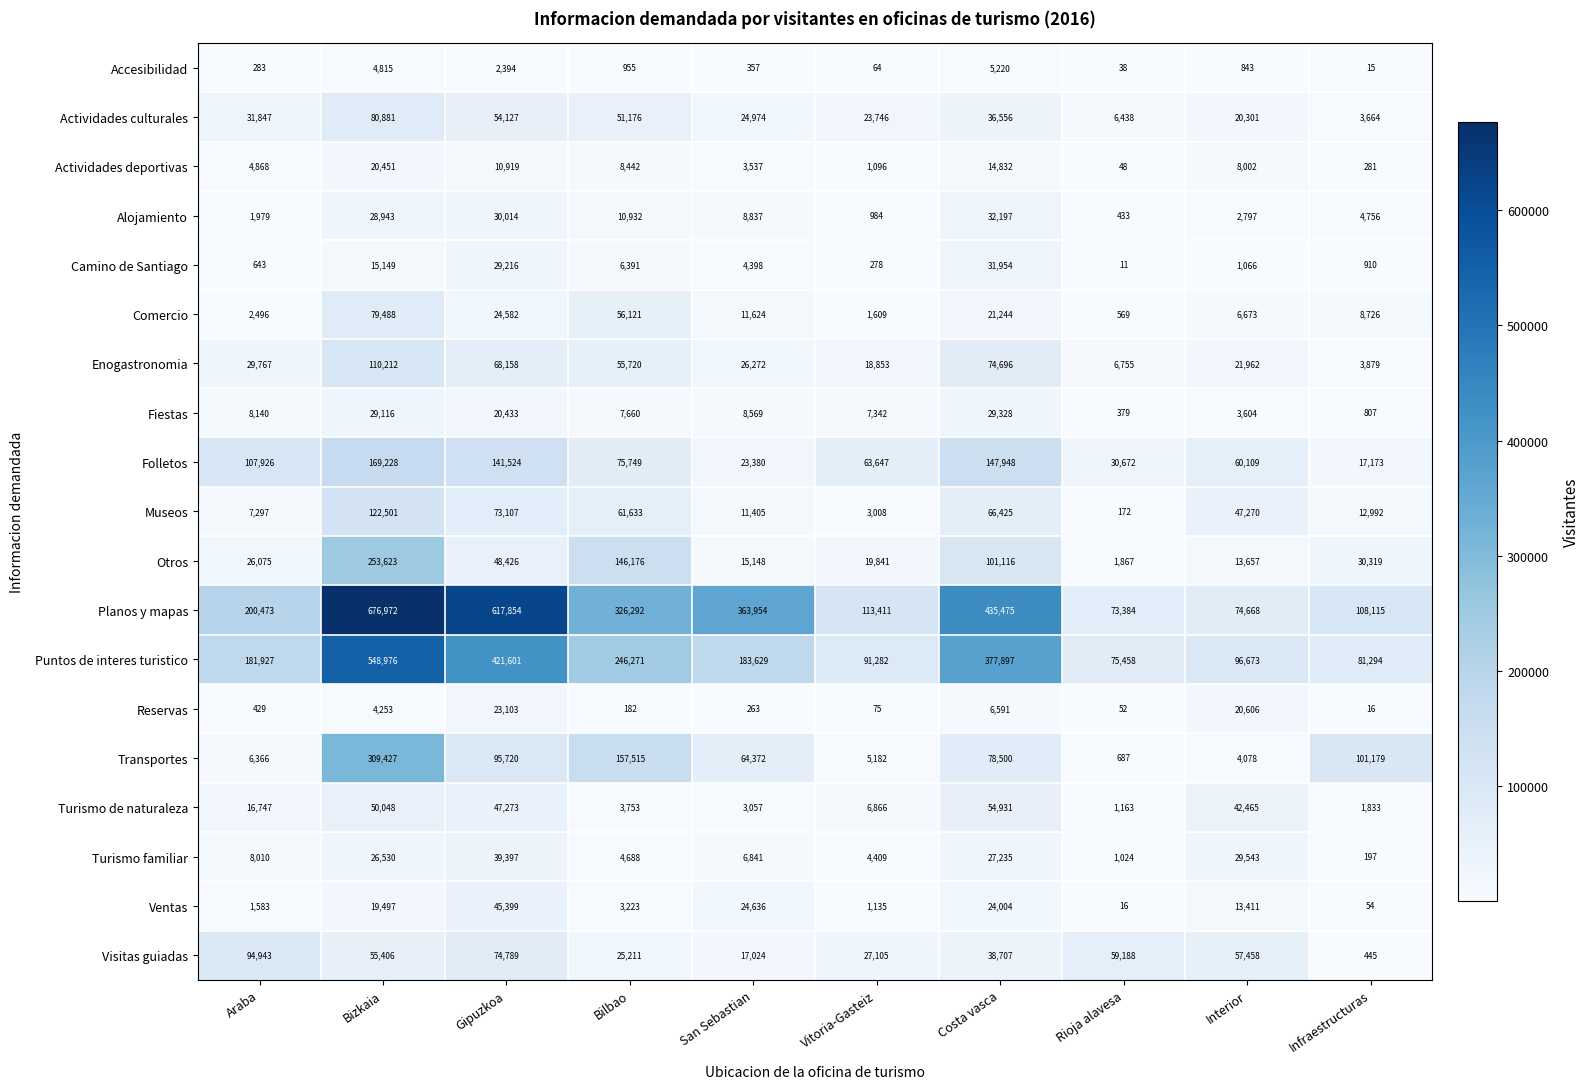

At which category is the sum across all series the highest?

Bizkaia